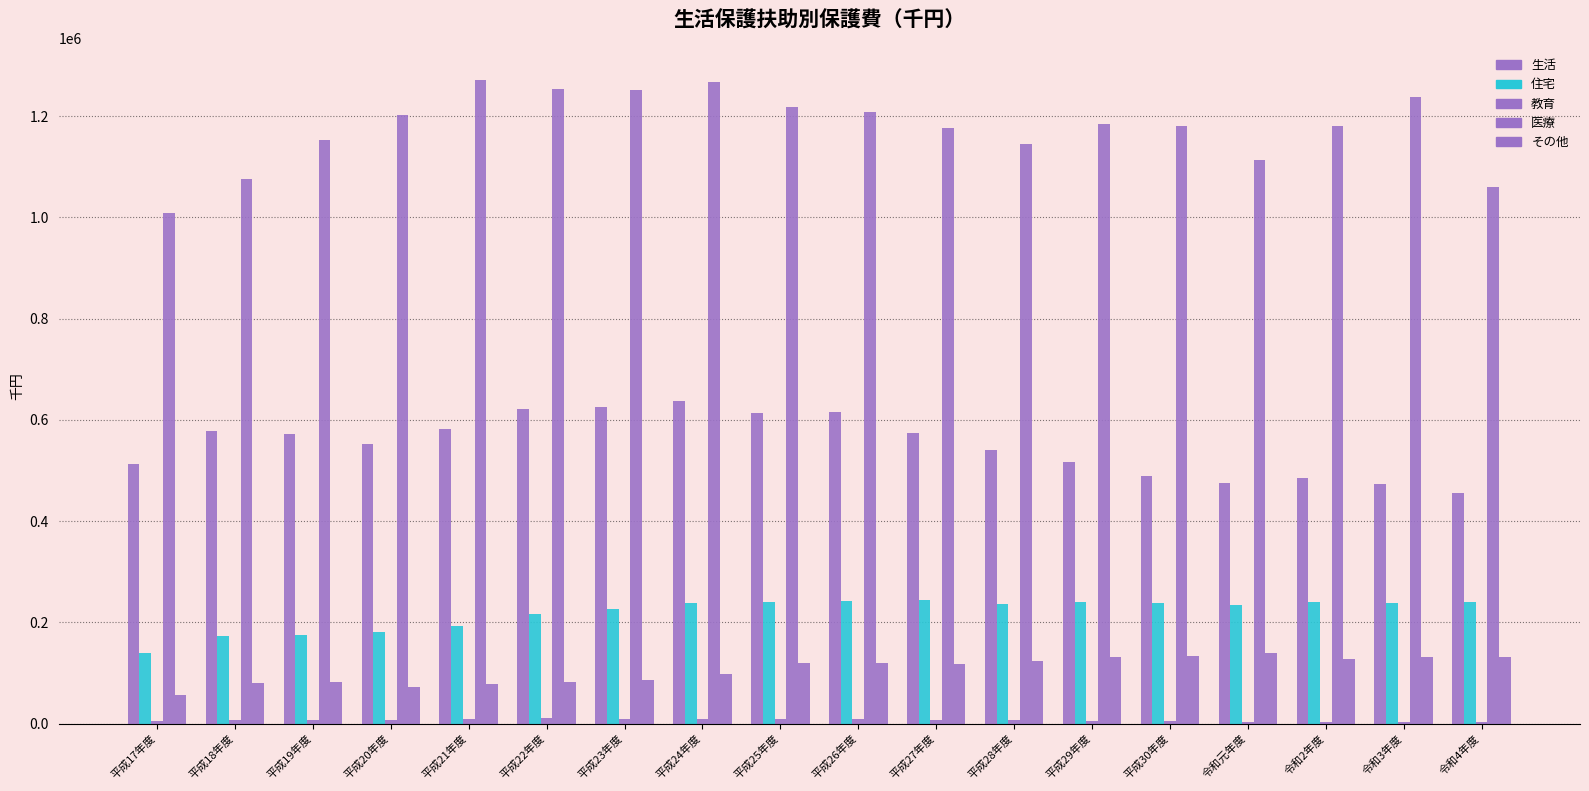

What is the label of the 6th bar from the left?

平成22年度